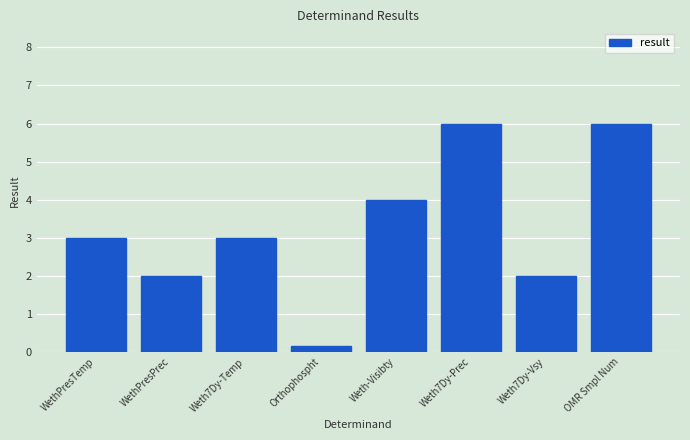

What is the maximum value shown in the chart?

6.0